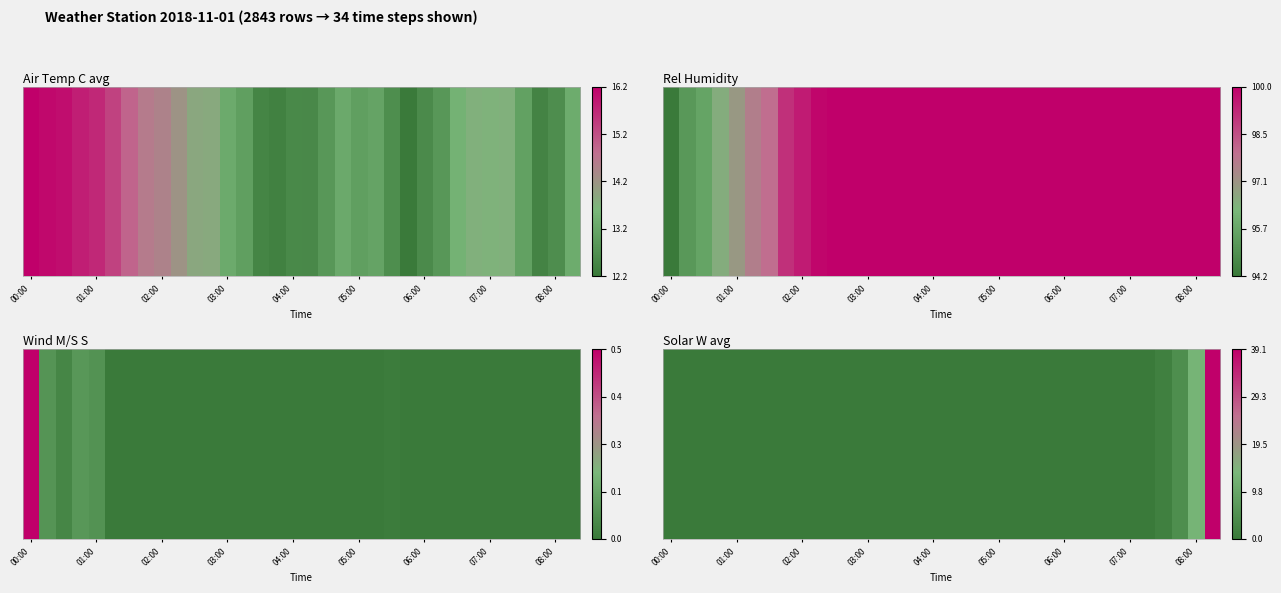

The chart shows a value of -0.5 at 01:00. True or false?

False